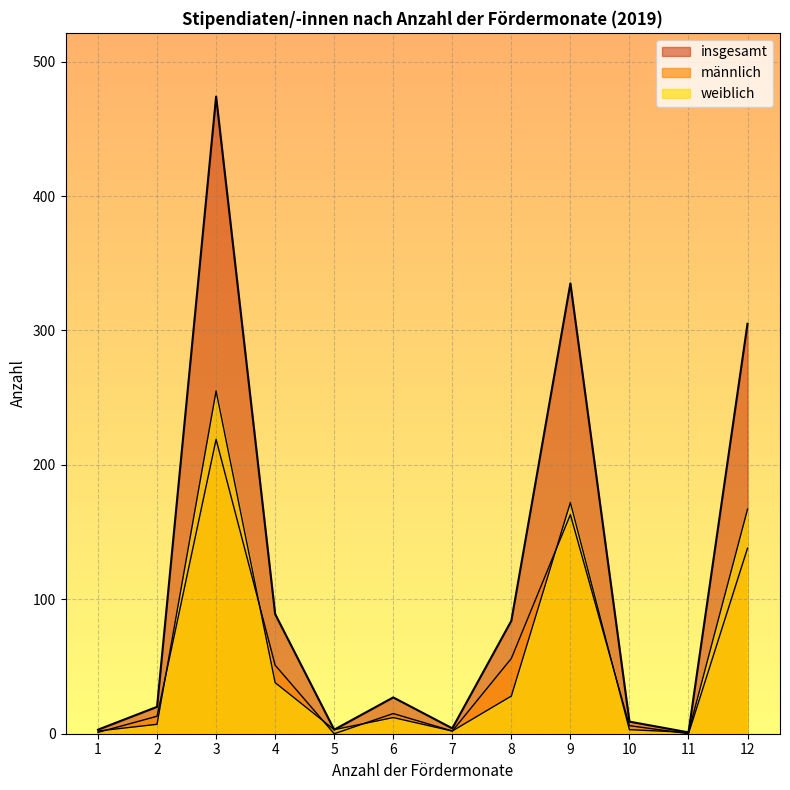

The insgesamt series shows 20 at 2. True or false?

True